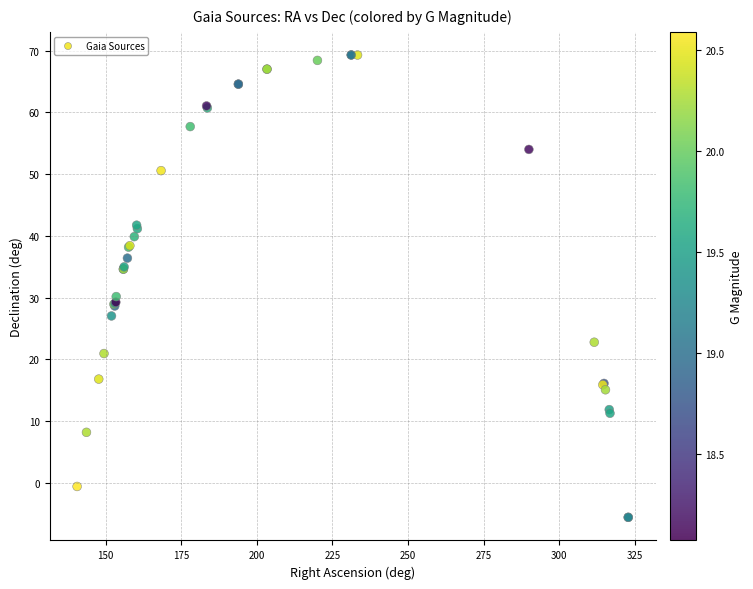

What Y value in the scatter plot is closest to 31?

30.2